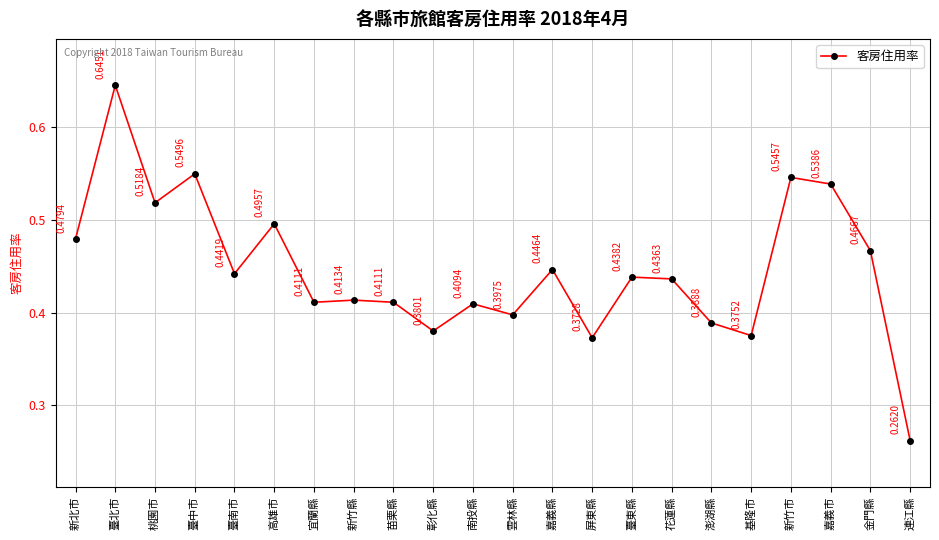

What is the label of the 11th point from the left?

南投縣